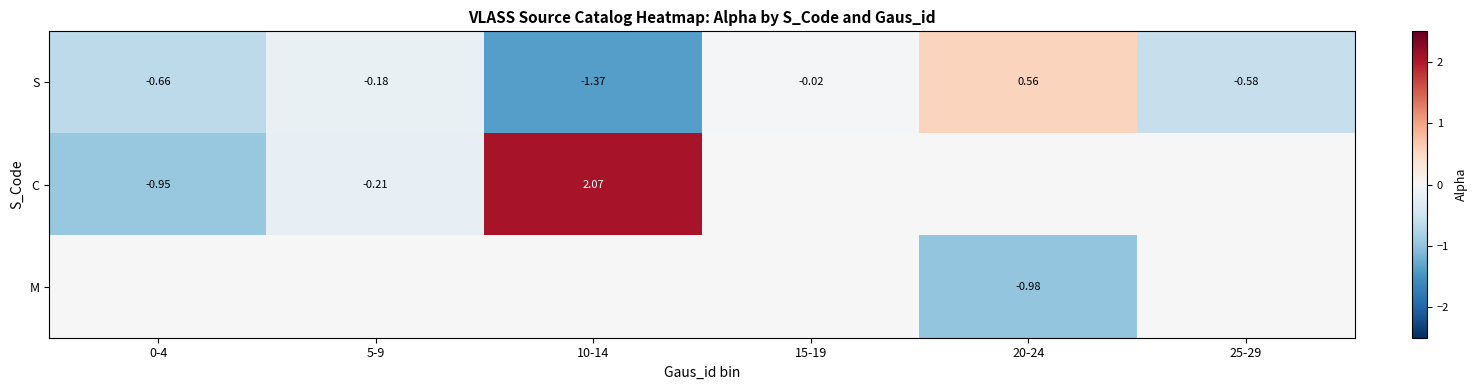

How many values in S are below zero?

5